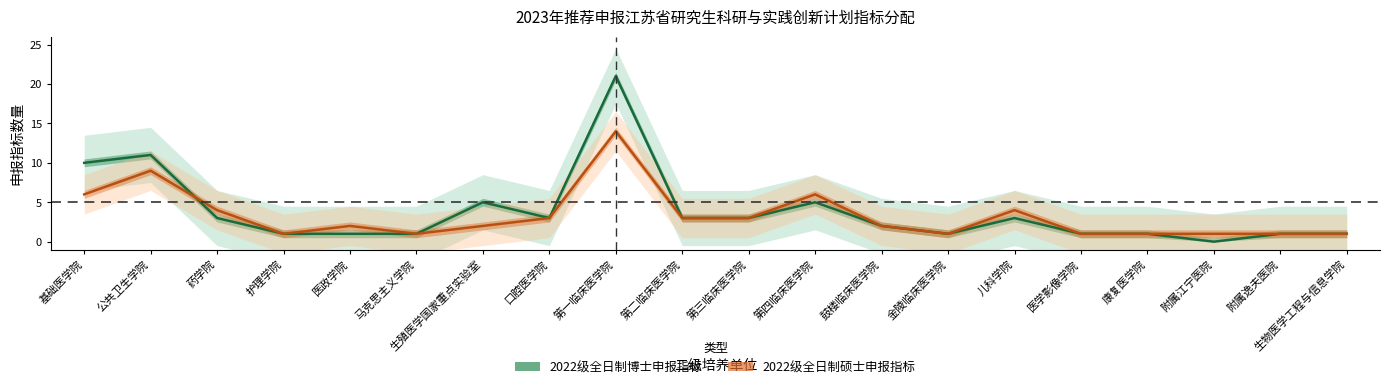

The 2022级全日制硕士申报指标 series shows 0 at 生物医学工程与信息学院. True or false?

False